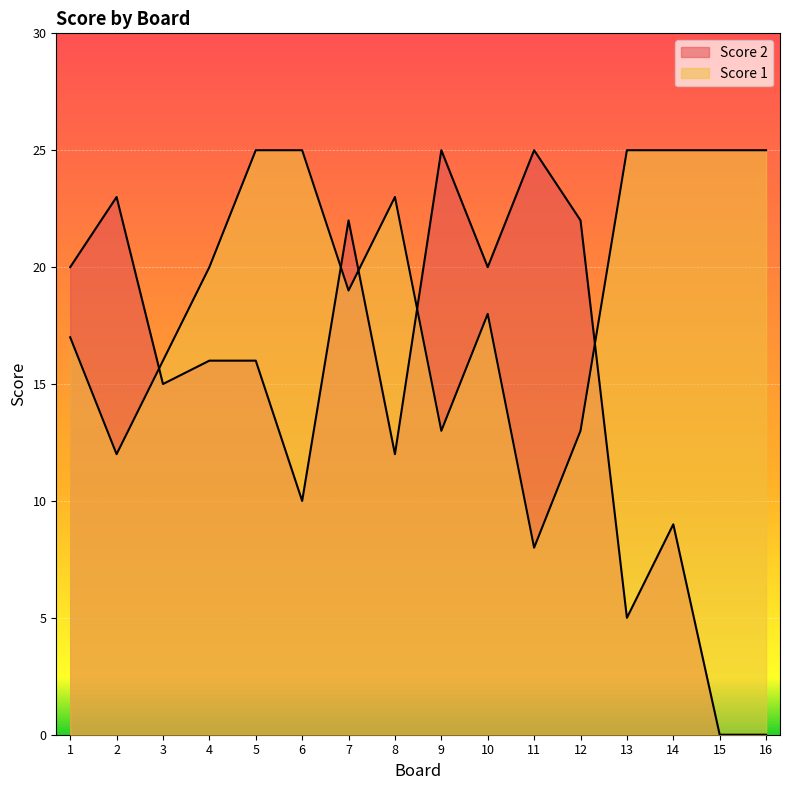

Rank the categories by Score 1 value from highest to lowest.

5, 6, 13, 14, 15, 16, 8, 4, 7, 10, 1, 3, 9, 12, 2, 11